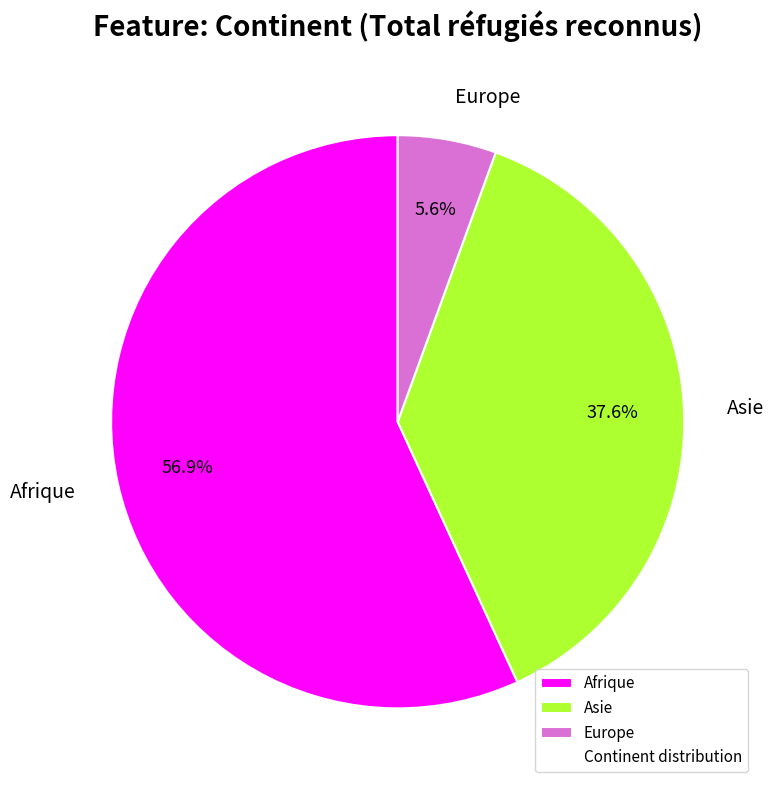

Which has a higher value, Asie or Afrique?

Afrique